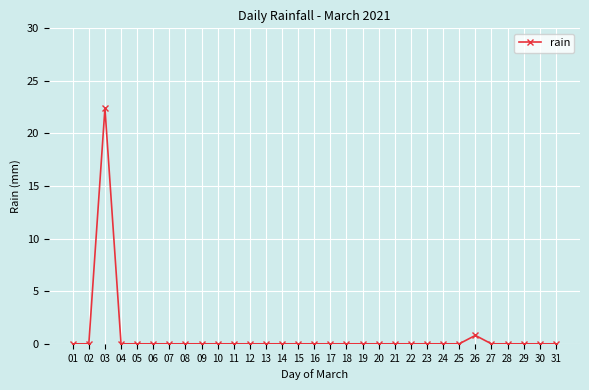

How many categories are shown in the chart?

31